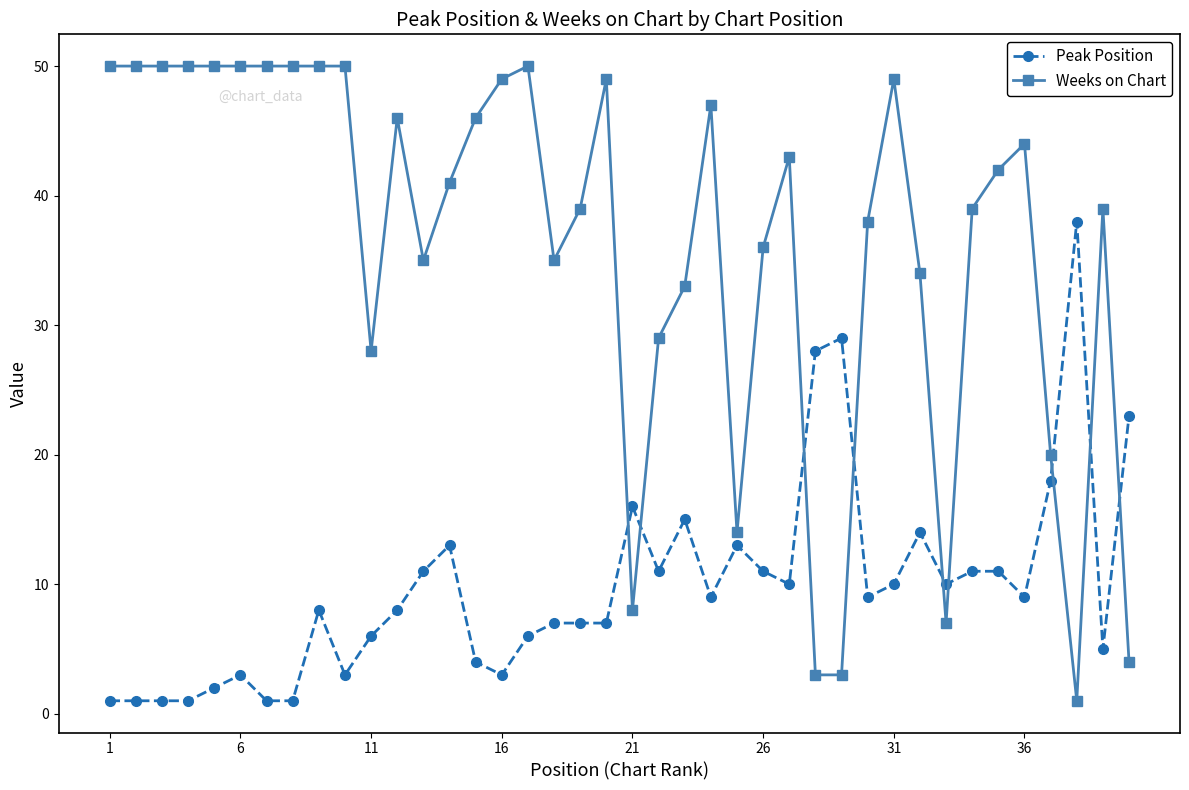

What is the value of the Peak Position point at the 19th from the left?

7